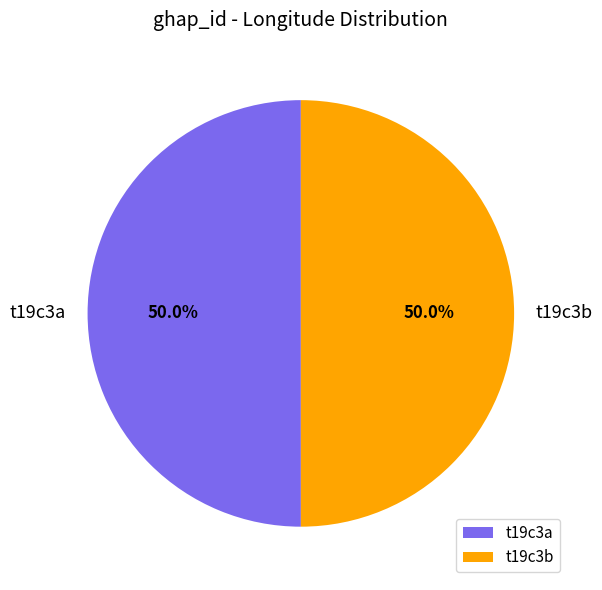

Approximately how many times larger is the value at t19c3a compared to t19c3b?

1.0